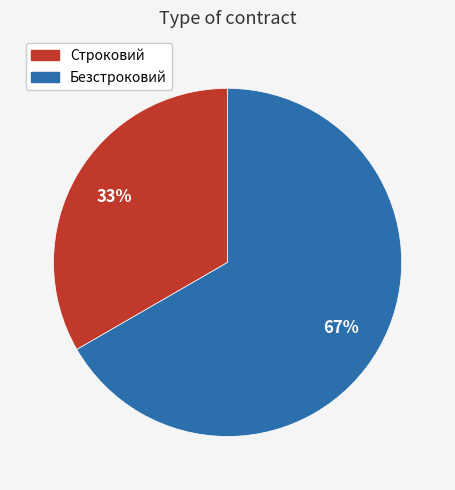

To the nearest percent, what percentage of the pie is Строковий?

33%